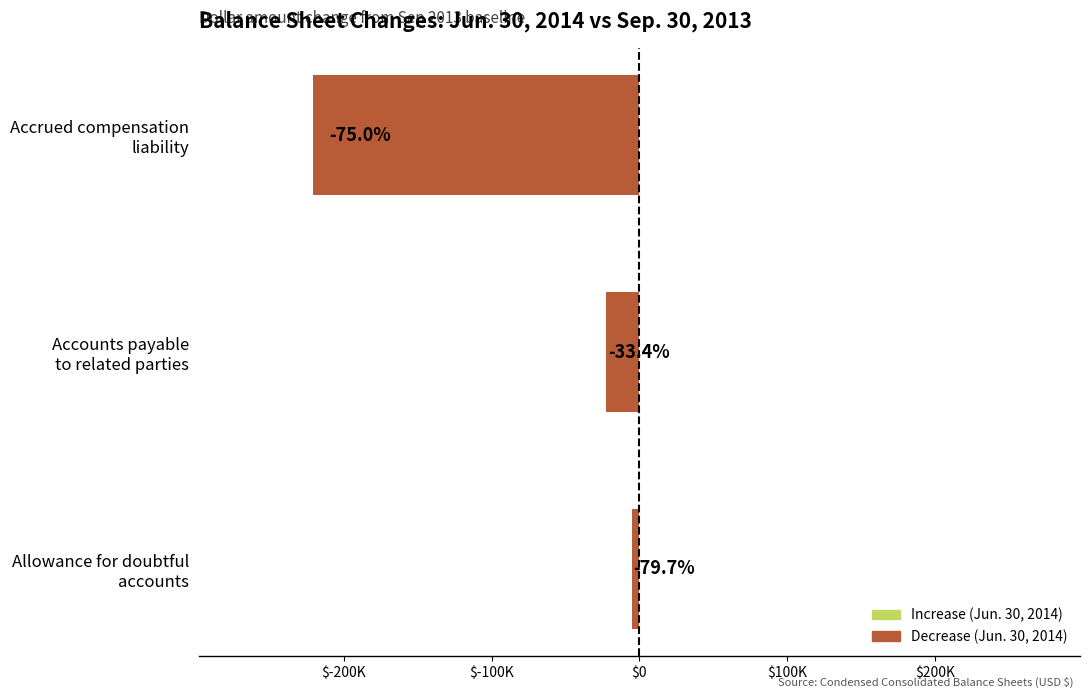

Does the chart contain any negative values?

Yes